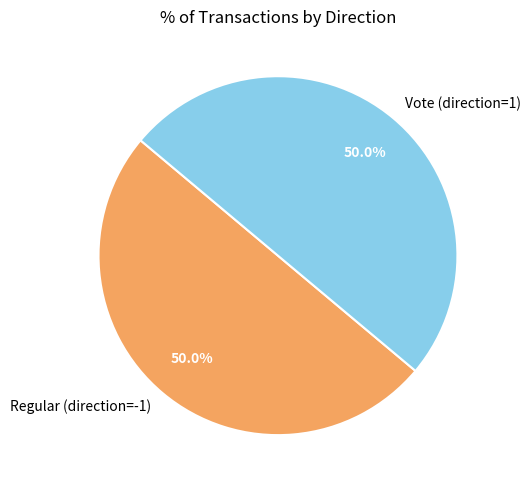

What is the ratio of the value at Regular (direction=-1) to the value at Vote (direction=1)?

1.0